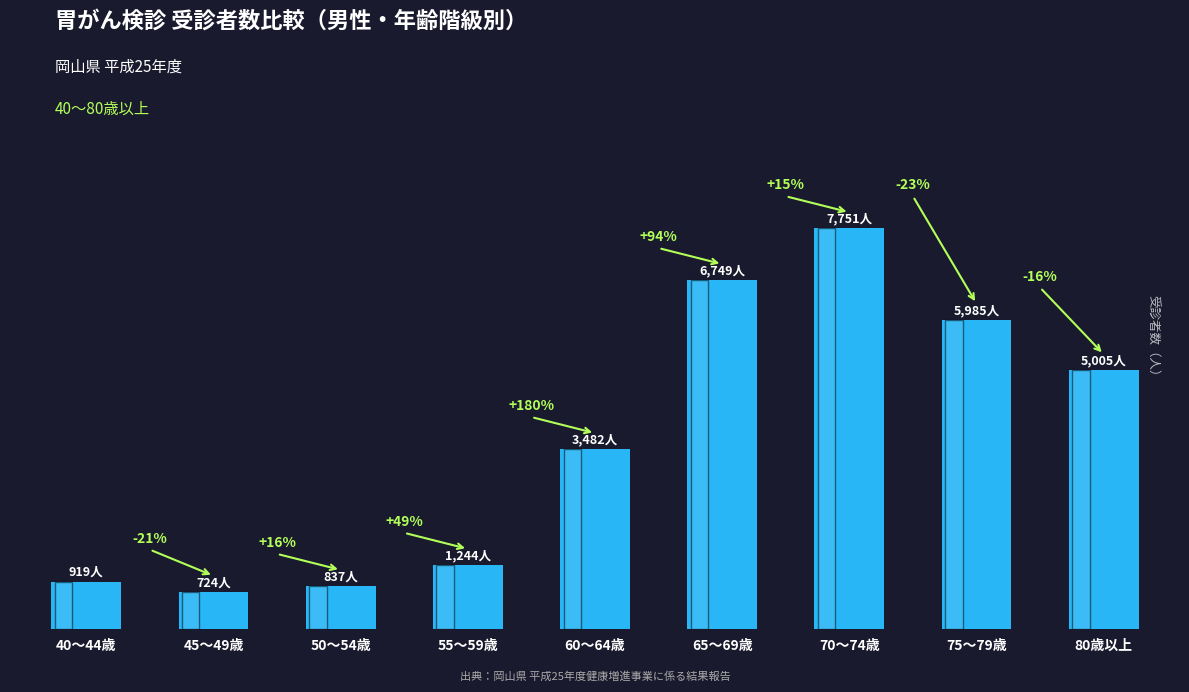

What is the value of the 7th bar from the left?

7751